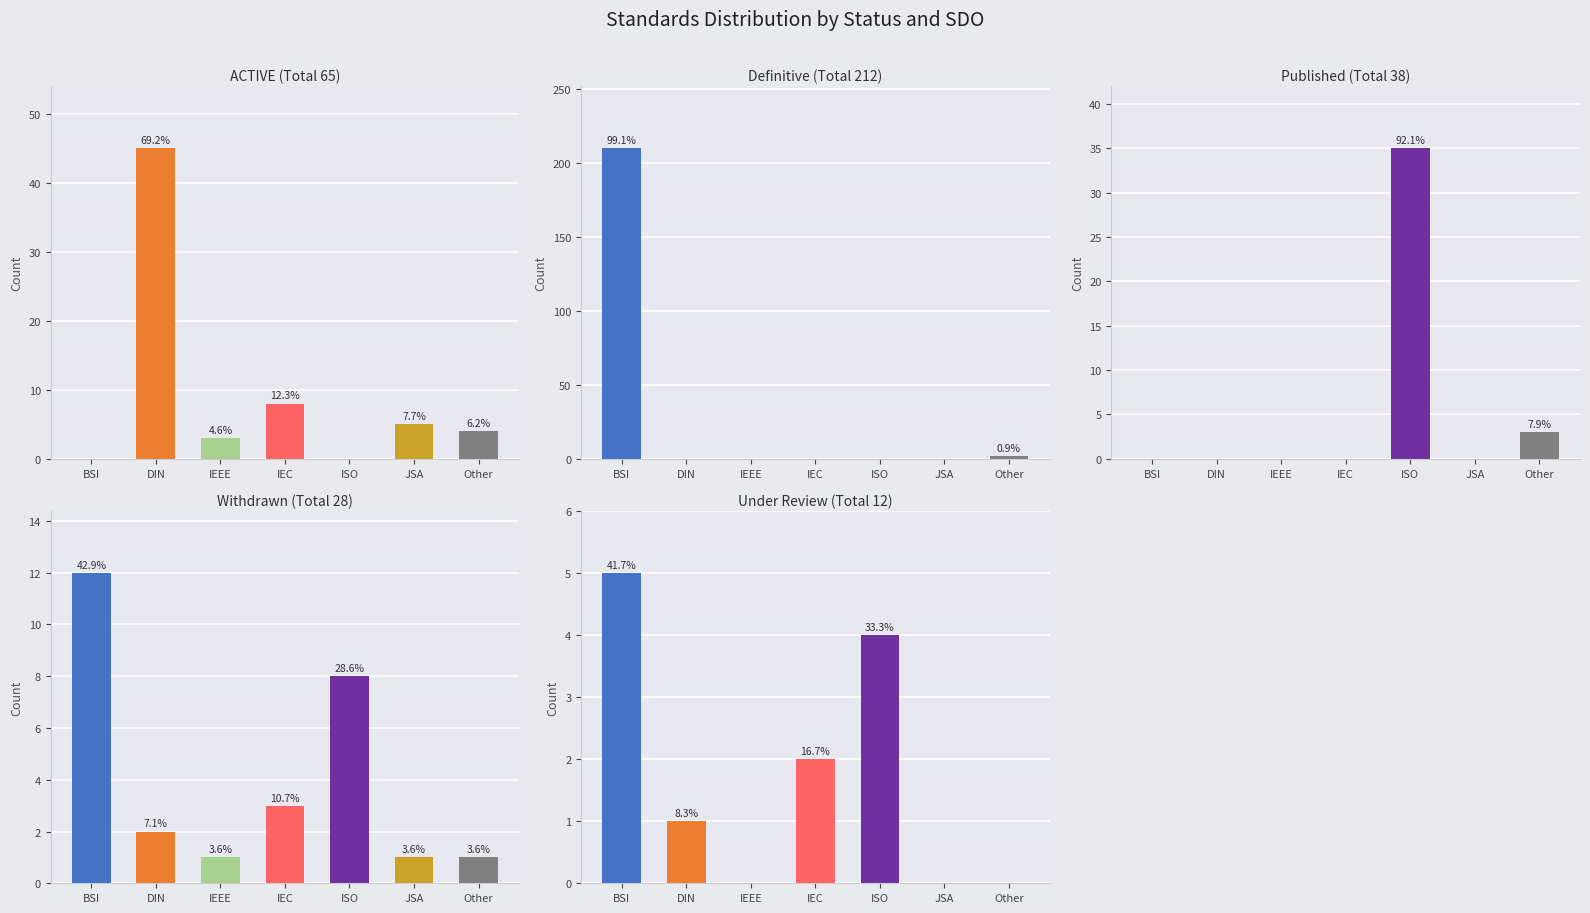

Where is ACTIVE nearest to the value 22?

IEC